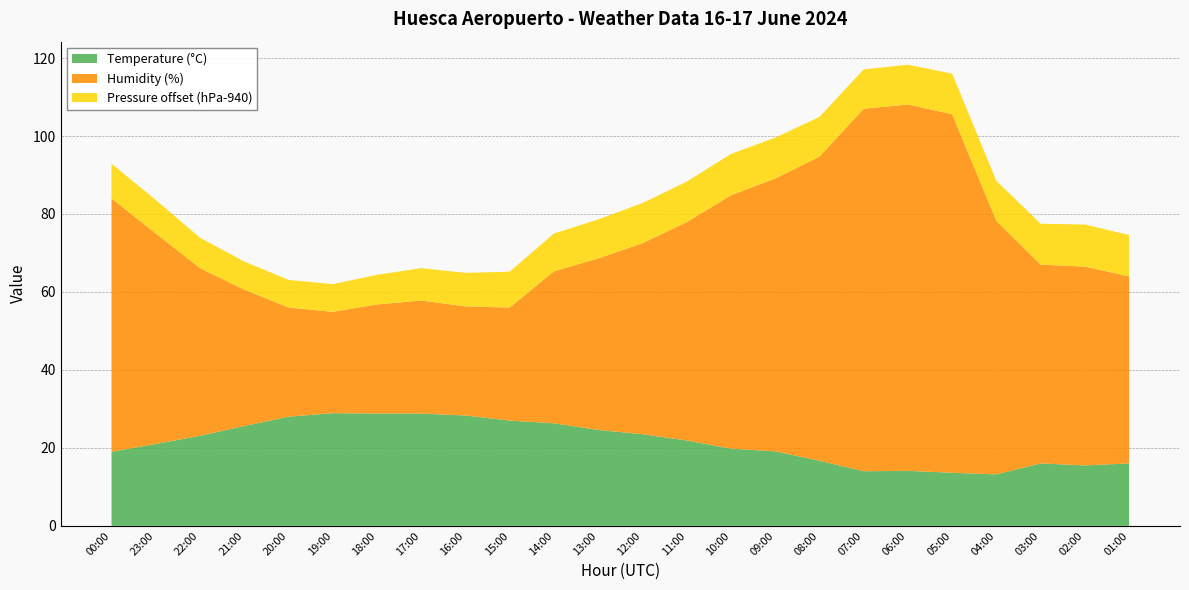

Reading left to right, list all the values displayed in this chart.

Temperature (°C): 00:00=19.0	23:00=21.0	22:00=23.1	21:00=25.6	20:00=28.0	19:00=28.9	18:00=28.8	17:00=28.8	16:00=28.3	15:00=27.0	14:00=26.3	13:00=24.6	12:00=23.5	11:00=21.9	10:00=19.8	09:00=19.1	08:00=16.7	07:00=14.0	06:00=14.1	05:00=13.6	04:00=13.2	03:00=16.0	02:00=15.5	01:00=16.0
Humidity (%): 00:00=65.0	23:00=54.0	22:00=43.0	21:00=35.0	20:00=28.0	19:00=26.0	18:00=28.0	17:00=29.0	16:00=28.0	15:00=29.0	14:00=39.0	13:00=44.0	12:00=49.0	11:00=56.0	10:00=65.0	09:00=70.0	08:00=78.0	07:00=93.0	06:00=94.0	05:00=92.0	04:00=65.0	03:00=51.0	02:00=51.0	01:00=48.0
Pressure (hPa) offset: 00:00=948.9	23:00=948.6	22:00=947.8	21:00=947.2	20:00=947.1	19:00=947.1	18:00=947.6	17:00=948.3	16:00=948.6	15:00=949.2	14:00=949.7	13:00=950.0	12:00=950.3	11:00=950.4	10:00=950.6	09:00=950.5	08:00=950.2	07:00=950.1	06:00=950.2	05:00=950.4	04:00=950.3	03:00=950.5	02:00=950.8	01:00=950.6